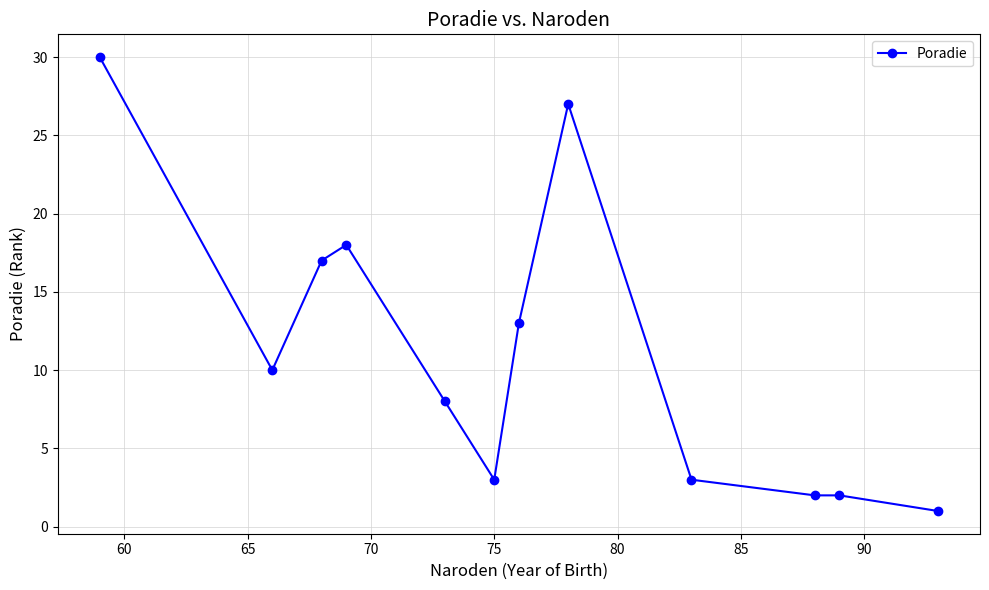

True or false: the data has more than 1 interior local peaks.

True